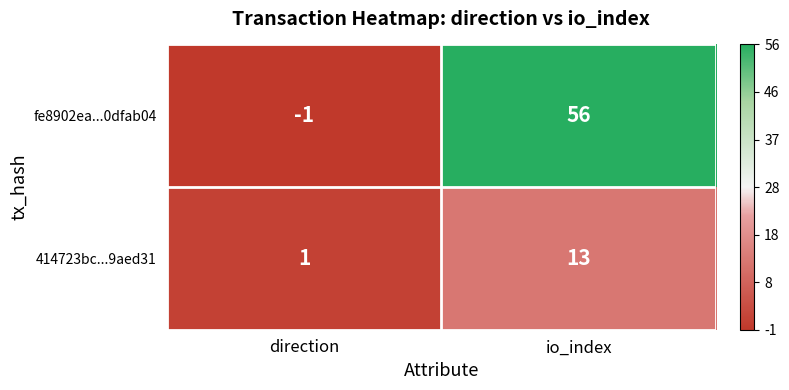

At direction, list the series in order from smallest to largest.

fe8902ea...0dfab04, 414723bc...9aed31